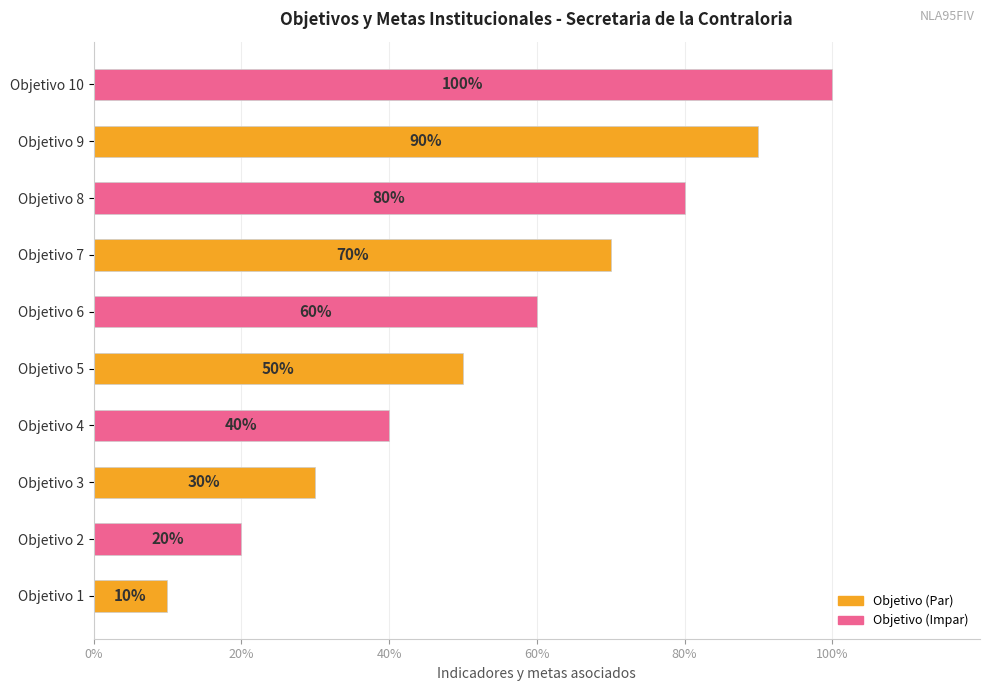

Reading top to bottom, list all the values displayed in this chart.

Objetivo 10=100	Objetivo 9=90	Objetivo 8=80	Objetivo 7=70	Objetivo 6=60	Objetivo 5=50	Objetivo 4=40	Objetivo 3=30	Objetivo 2=20	Objetivo 1=10